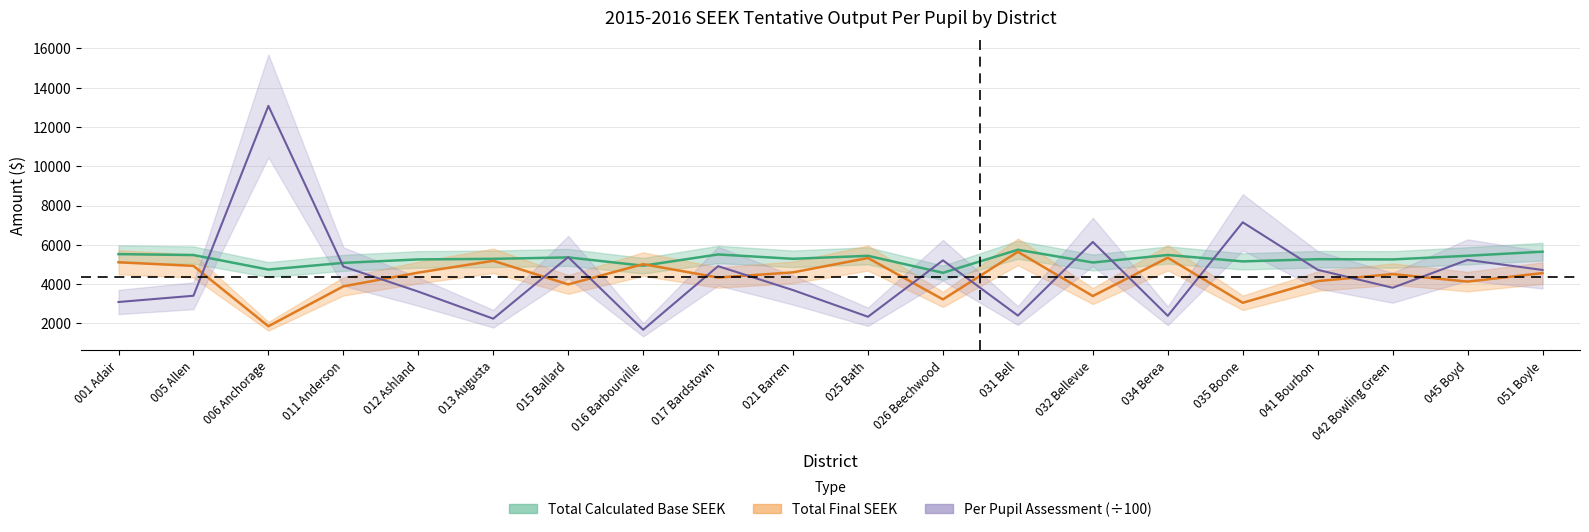

Is it true that Per Pupil Assessment equals 5212.1 at 026 Beechwood?

True